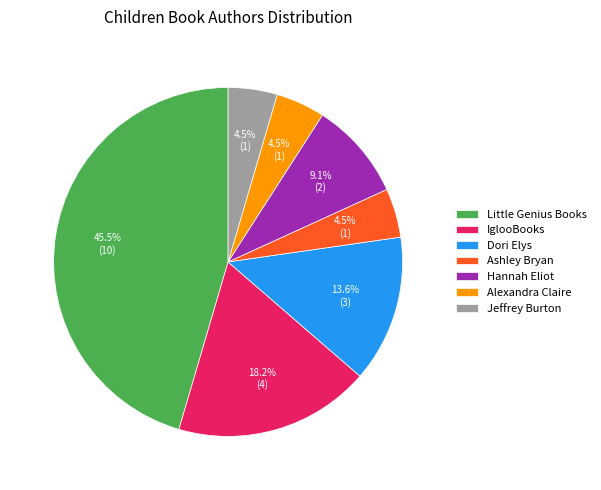

To the nearest percent, what is the combined percentage of Little Genius Books and Hannah Eliot?

55%